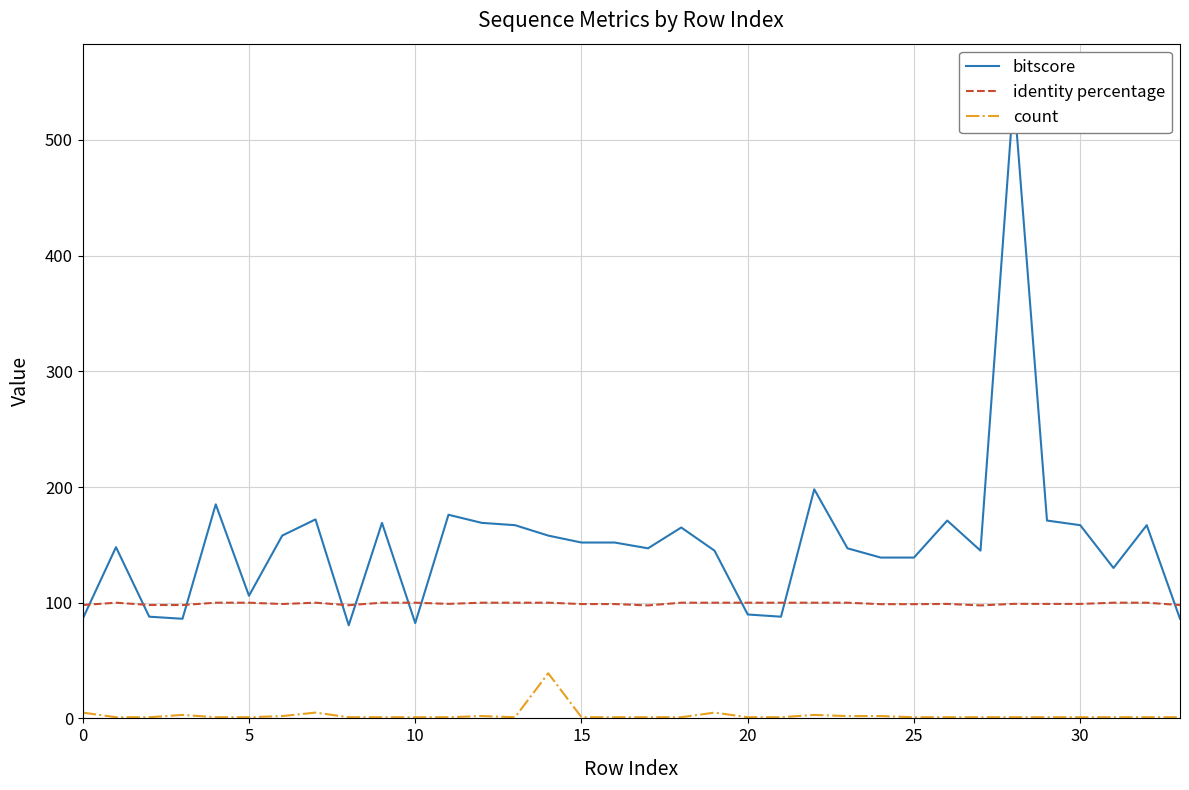

What is the difference between the count values at 20 and 0?

4.0